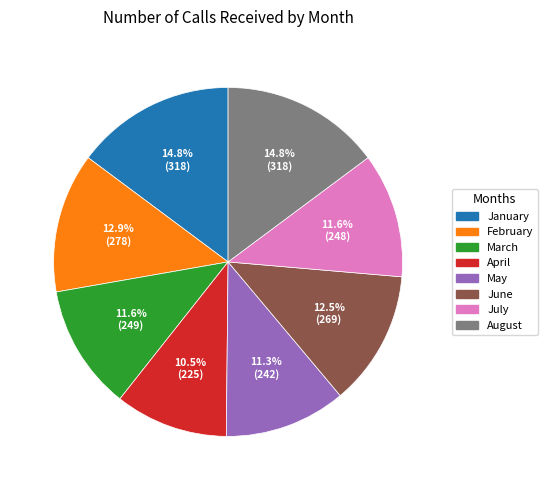

To the nearest percent, what is the difference between the February and July slice percentages?

1%